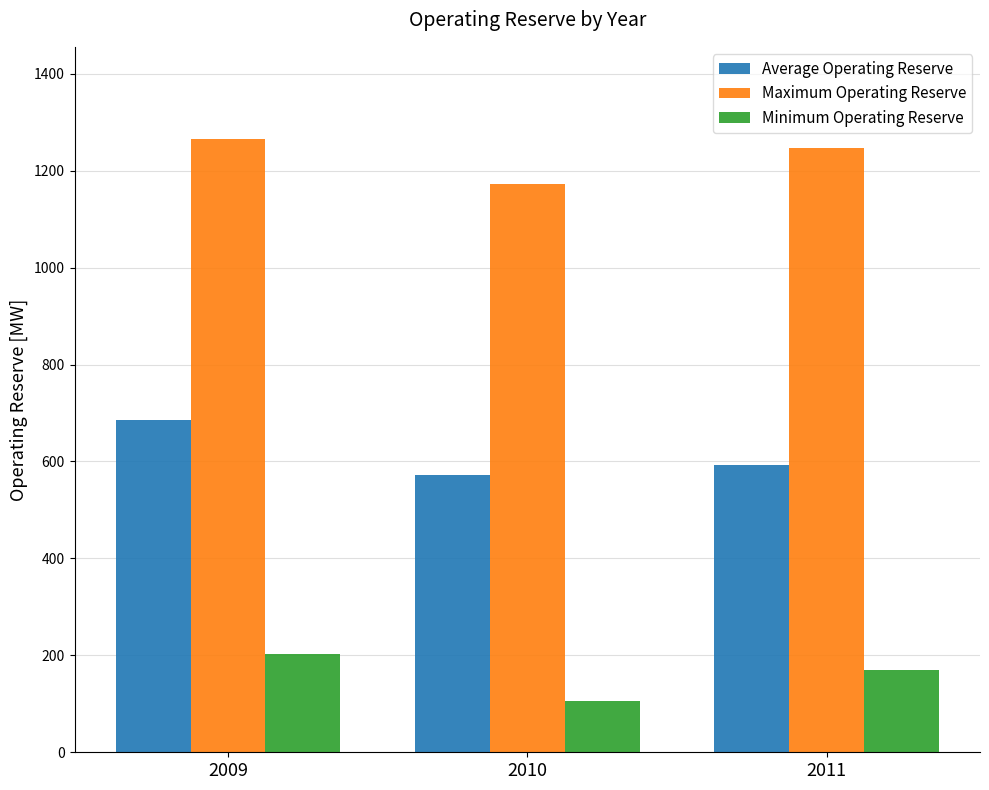

What is the average value of the Average Operating Reserve series?

616.3